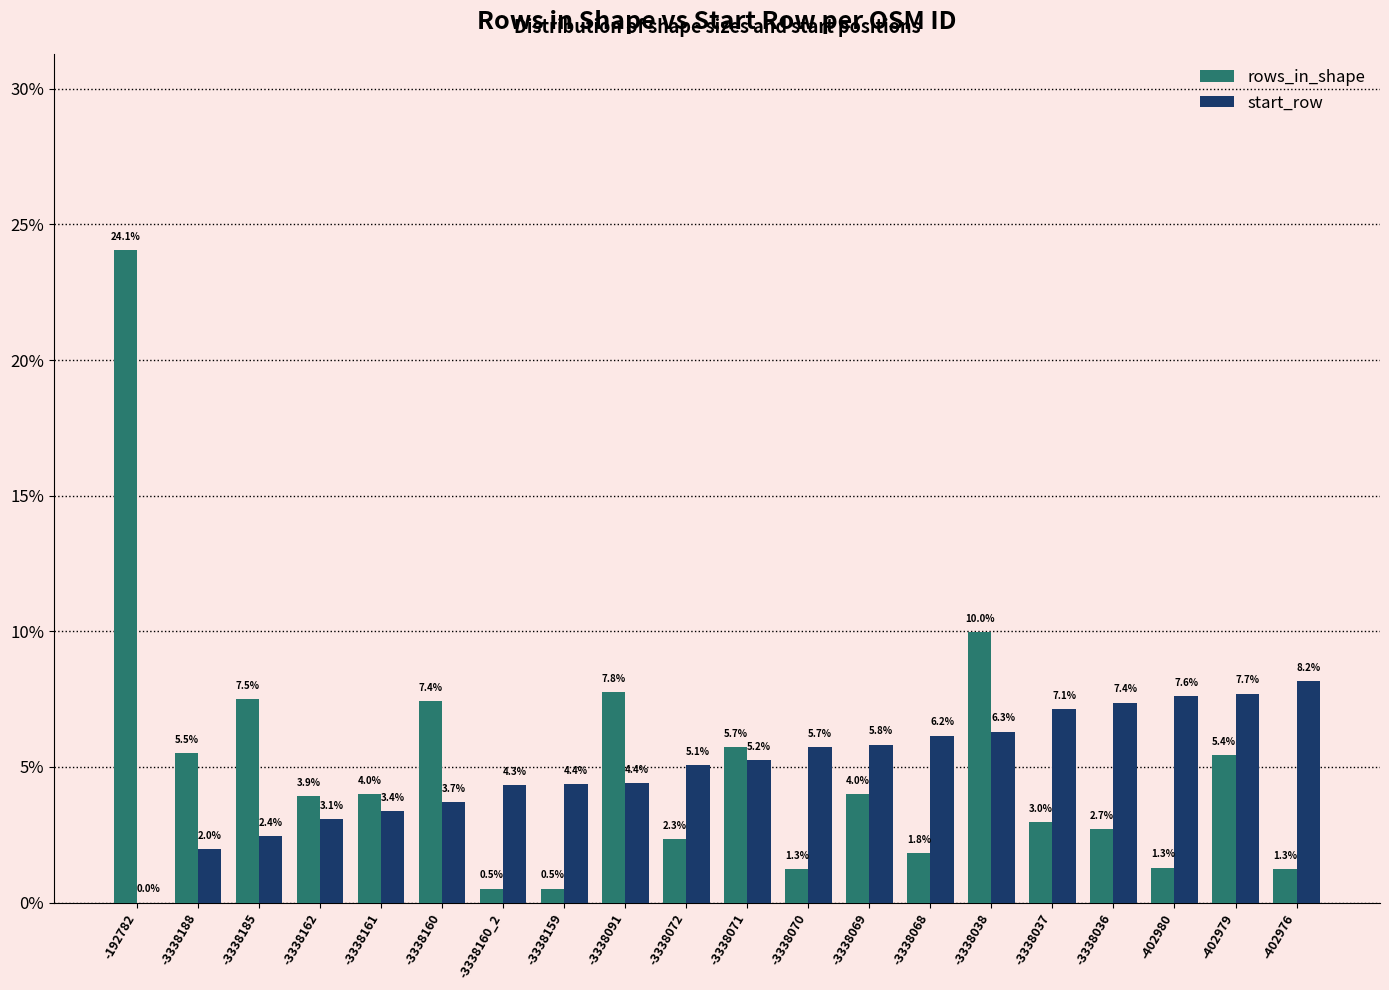

Is the value of rows_in_shape at -3338188 greater than the value of start_row at -3338160?

Yes